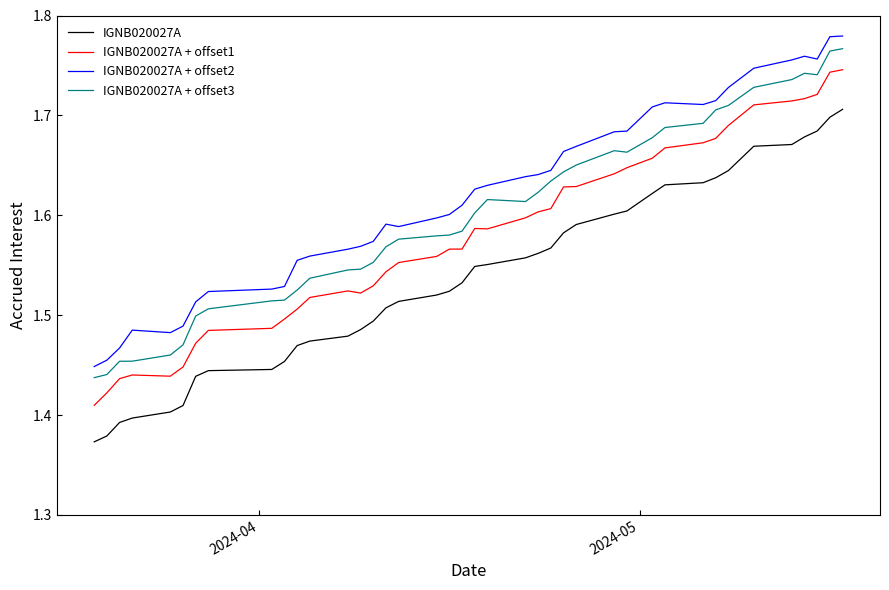

List the series in order of their overall mean, highest first.

IGNB020027A + offset2, IGNB020027A + offset3, IGNB020027A + offset1, IGNB020027A